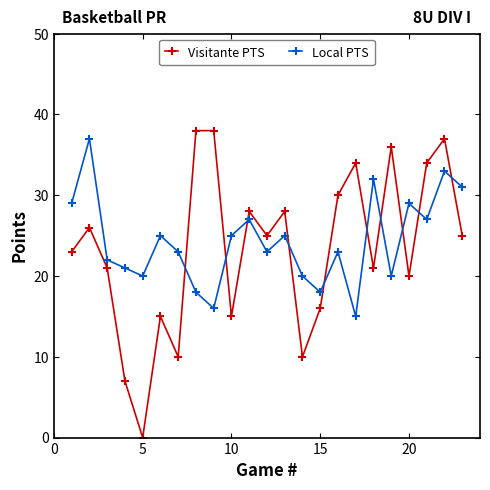

True or false: Local PTS has more than 0 interior local peaks.

True